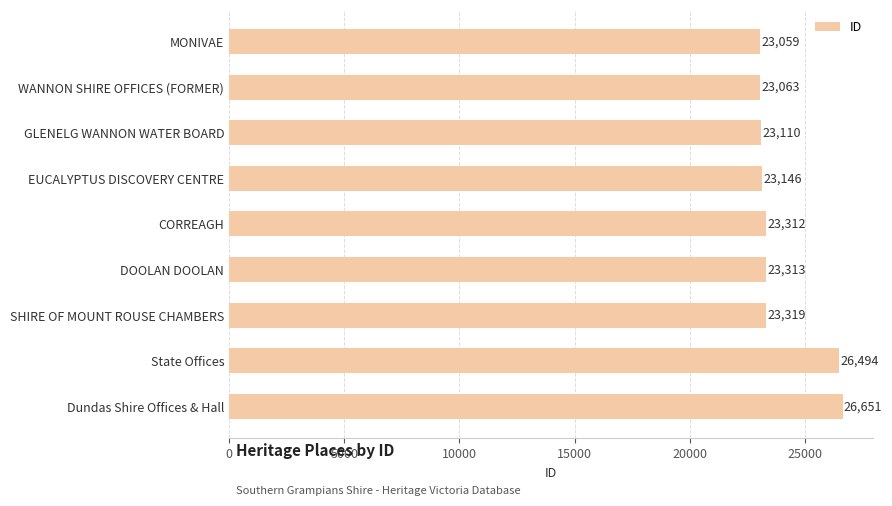

What is the approximate value at GLENELG WANNON WATER BOARD?

23110